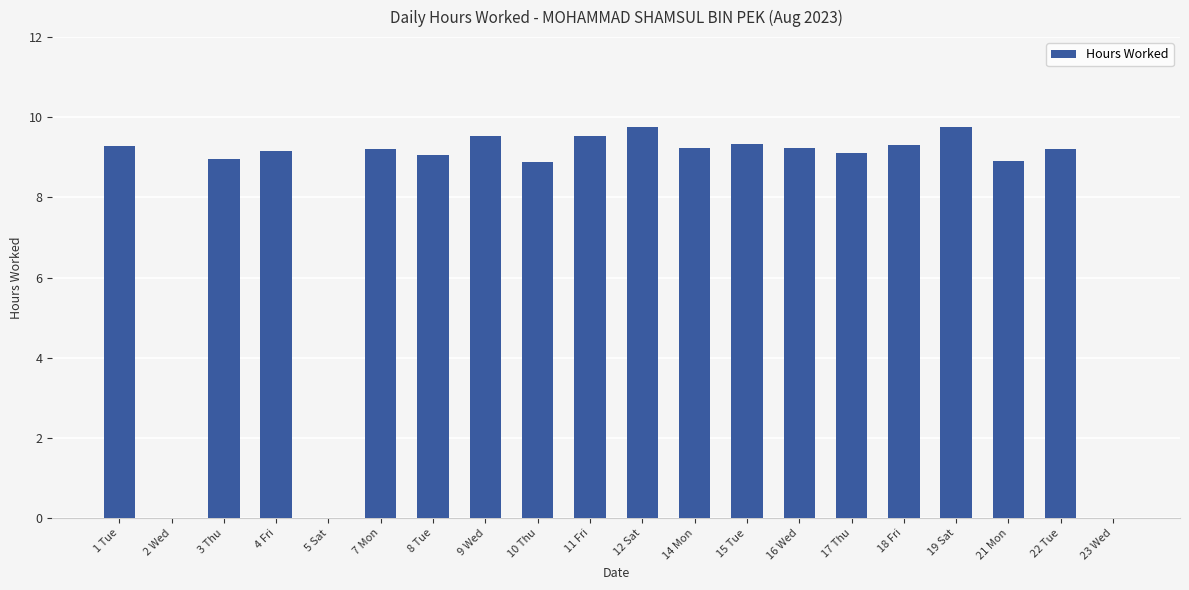

The value at 19 Sat is 9.8. True or false?

True